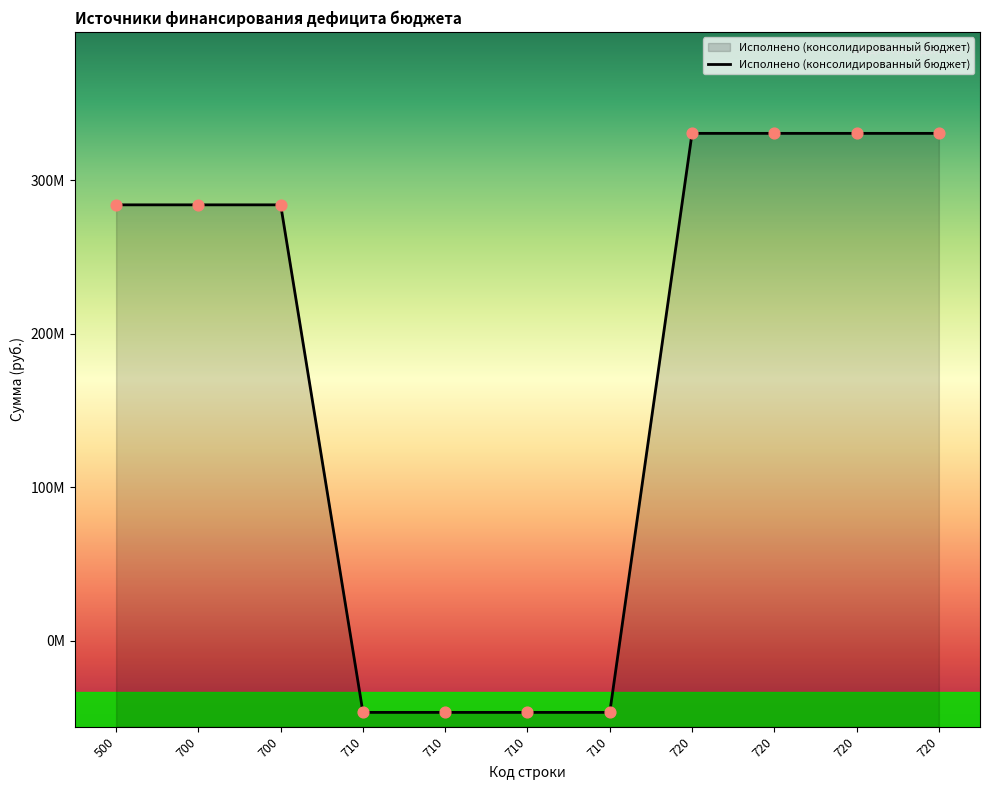

What is the change in value from 500 to 710?

-330594387.0